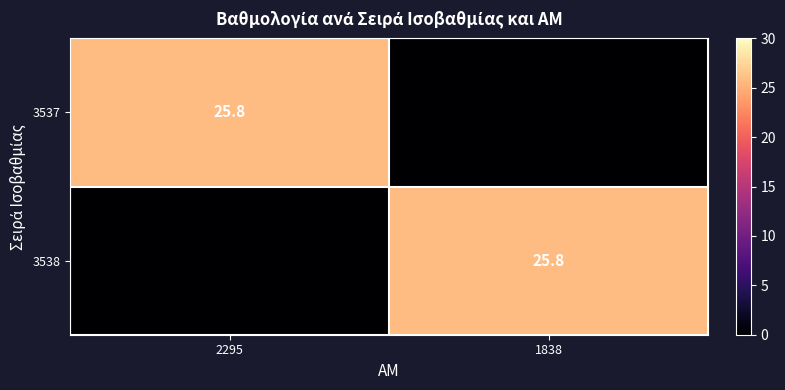

Is it true that 3538 equals 25.8 at 1838?

True